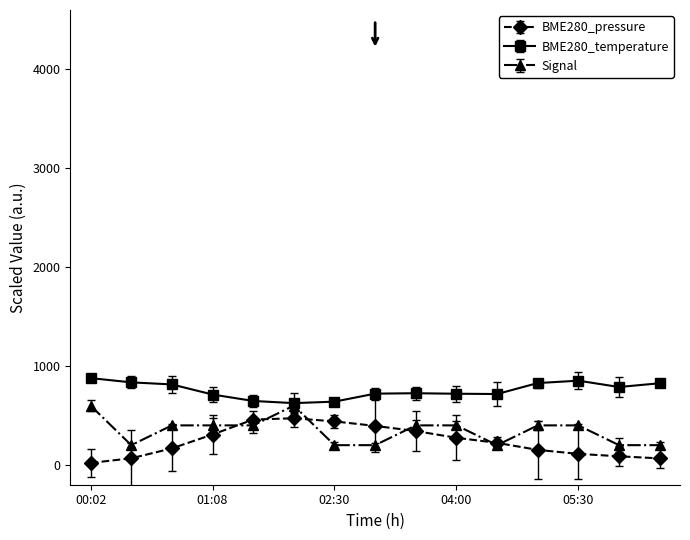

True or false: BME280_temperature and BME280_pressure cross at least once.

False